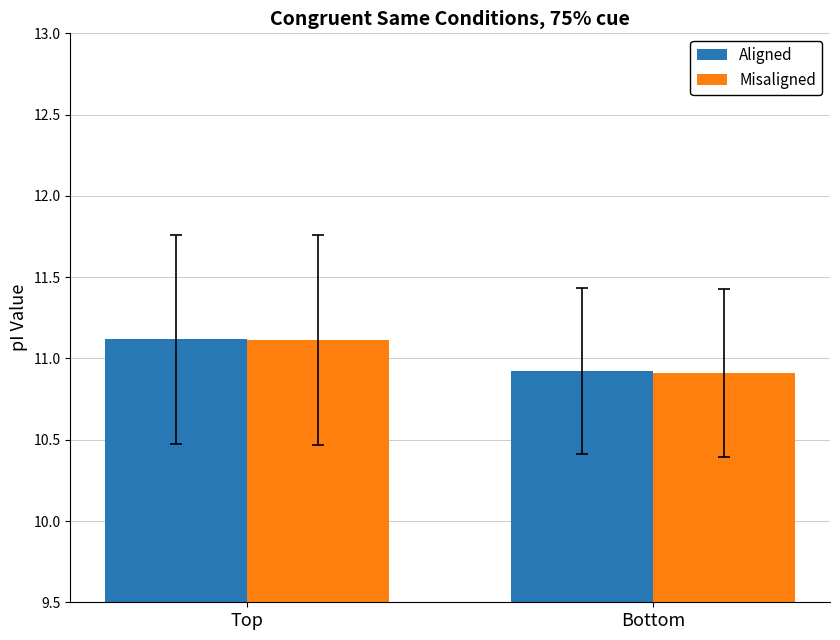

At which category is the sum across all series the highest?

Top